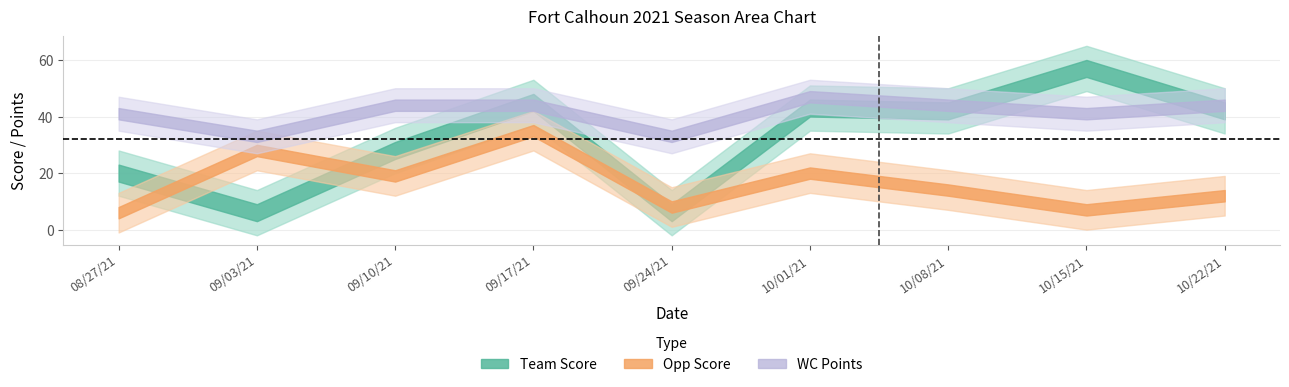

How many WC Points values are between 41 and 44?

6